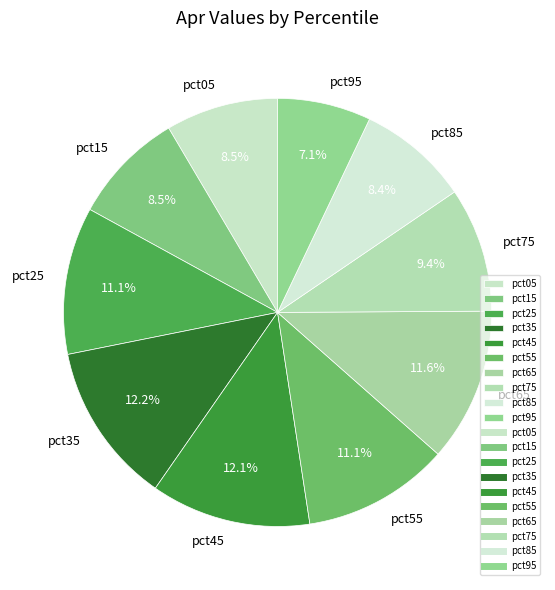

Does any single category account for the majority?

No